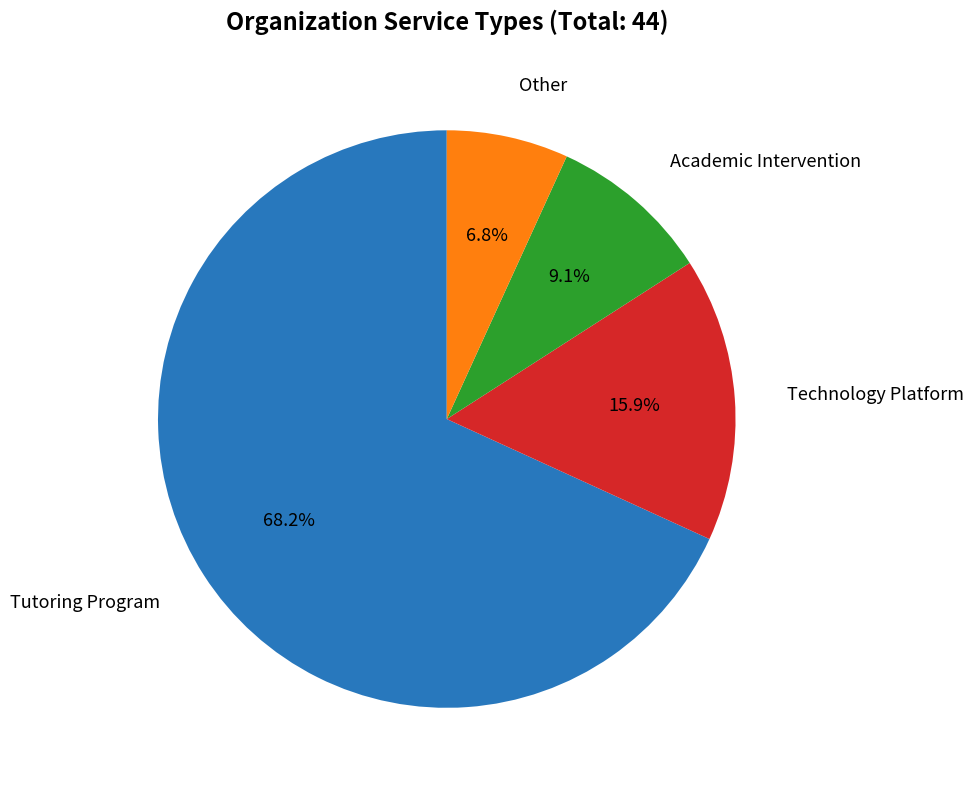

True or false: Tutoring Program accounts for 68% of the total.

True